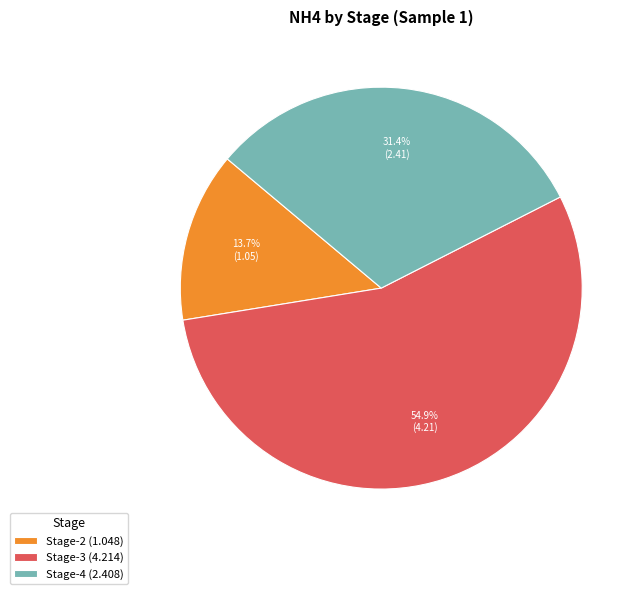

How many segments does this pie chart have?

3